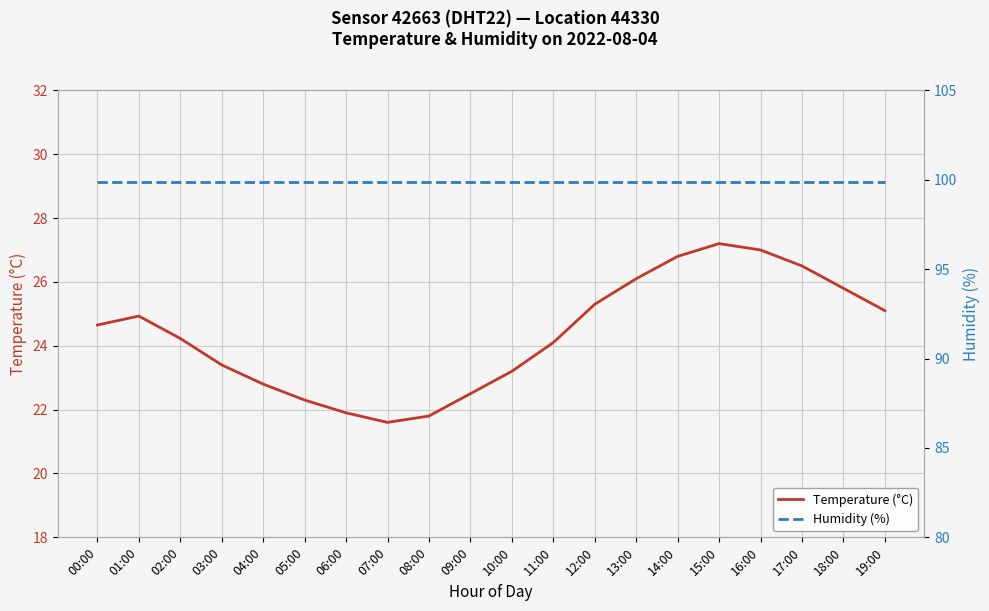

What is the label of the 17th point from the left?

16:00